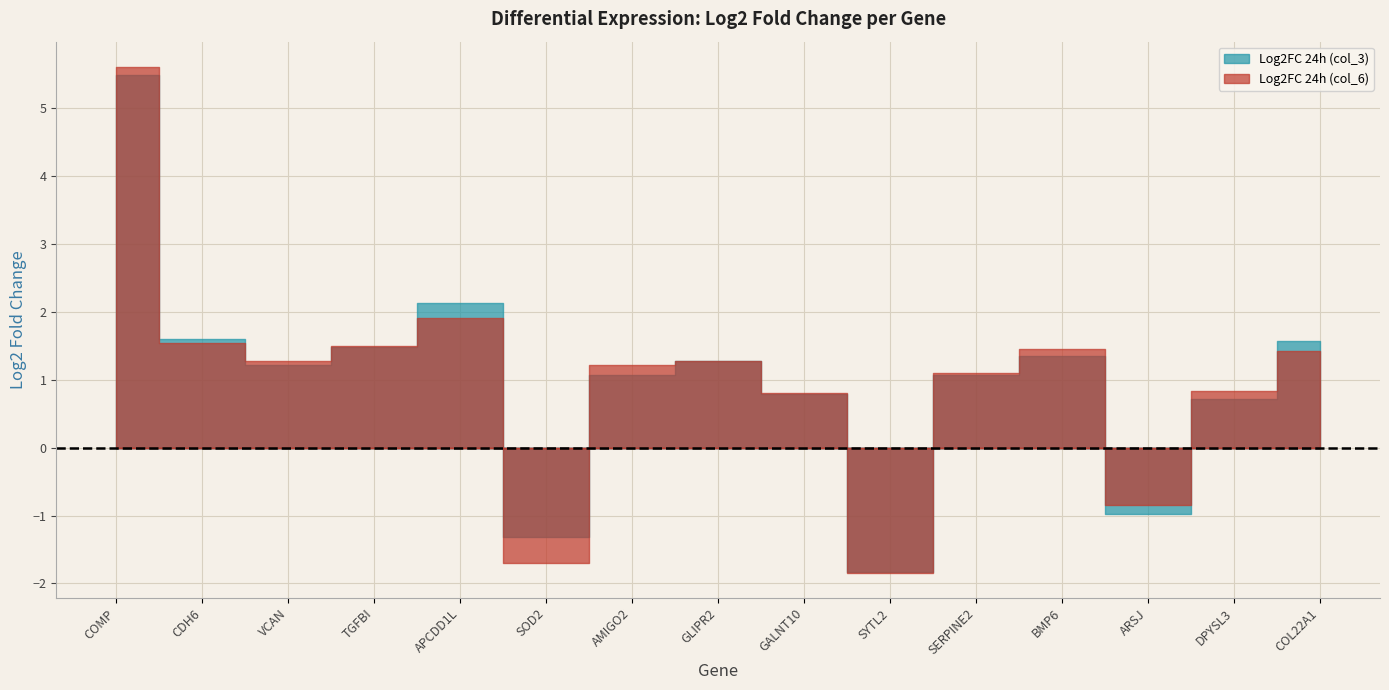

At which label is Log2FC 24h (col_3) closest to 1?

SERPINE2